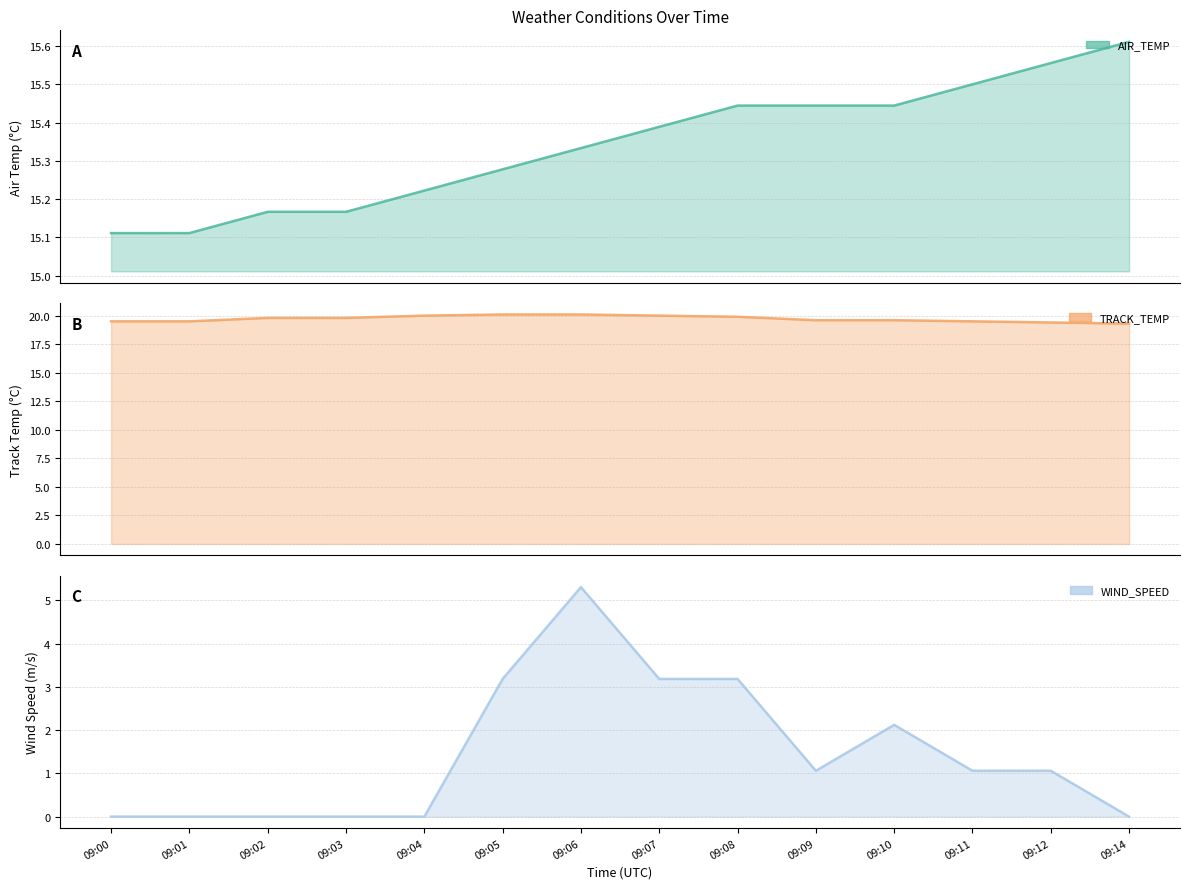

List the labels in order of TRACK_TEMP value, smallest first.

09:14, 09:12, 09:00, 09:01, 09:11, 09:09, 09:10, 09:02, 09:03, 09:08, 09:04, 09:07, 09:05, 09:06